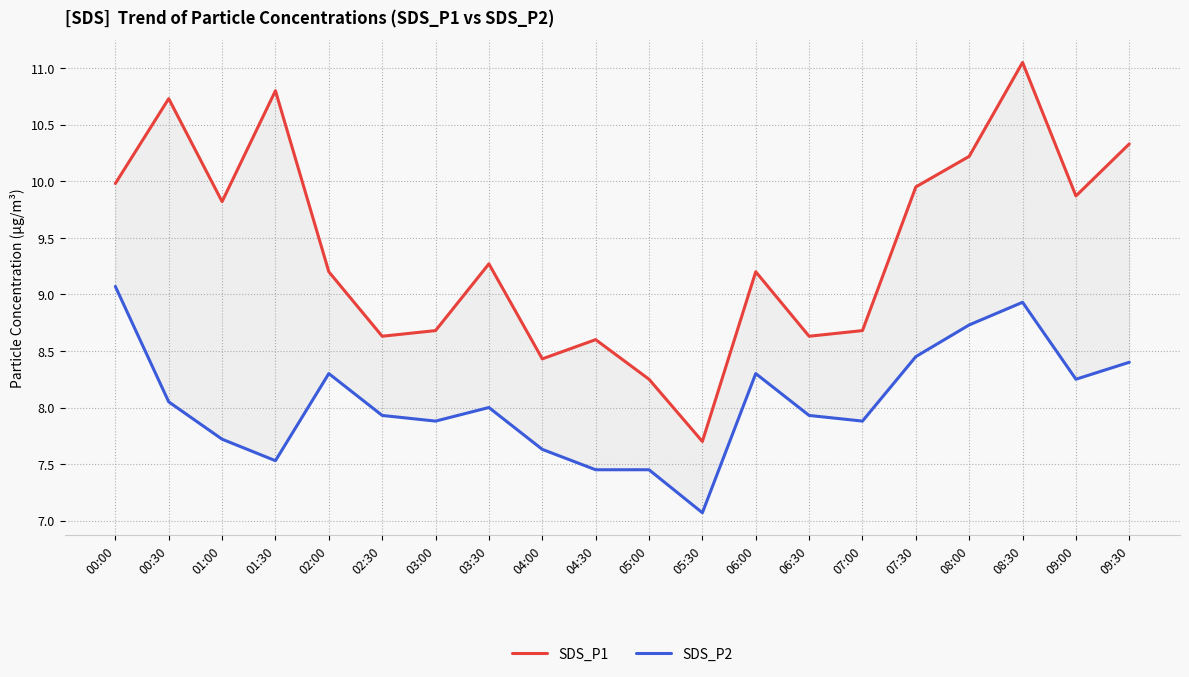

Is it true that SDS_P1 equals 12.8 at 06:00?

False